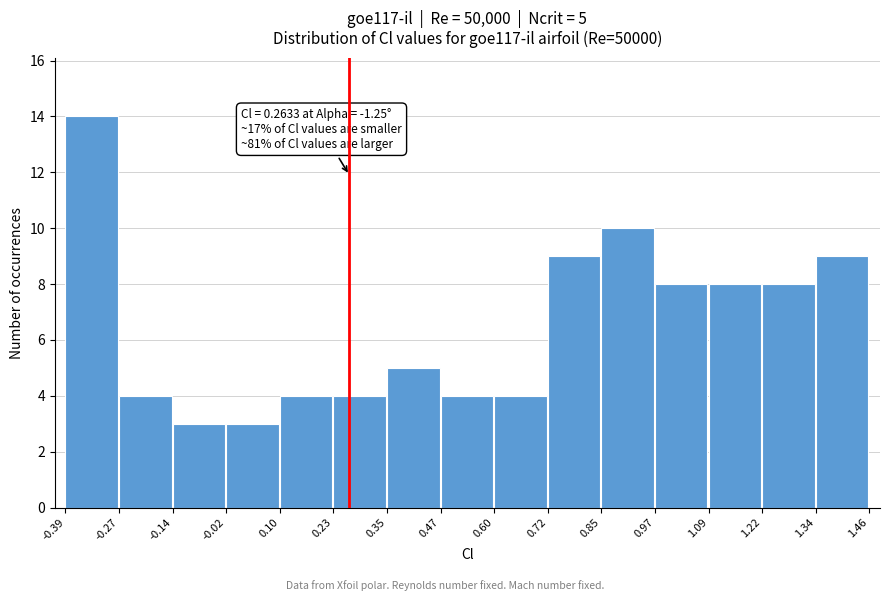

Which range on the x-axis has the tallest bar?

-0.39 to -0.27